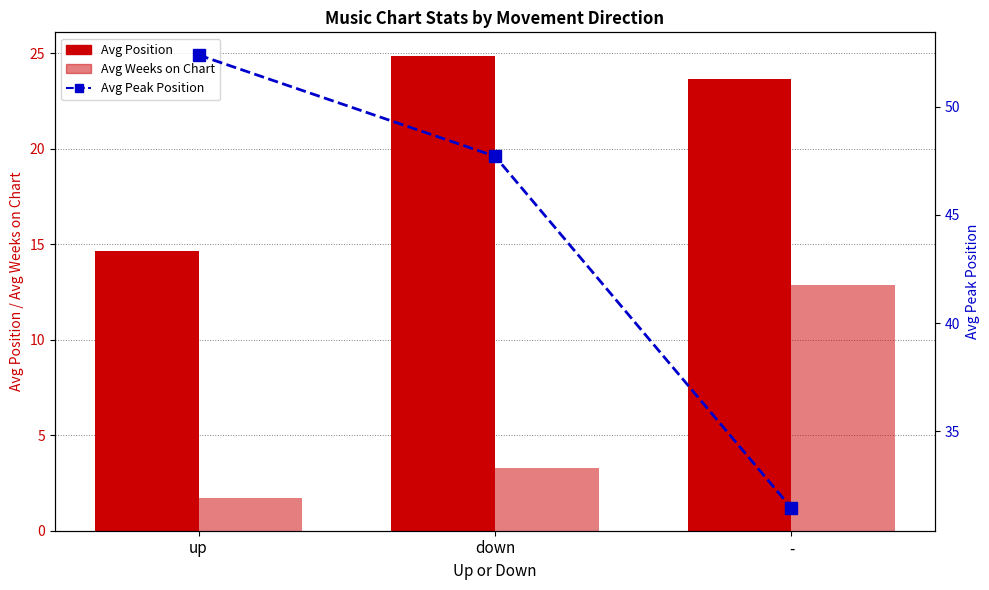

What is the difference between the highest and lowest values at up?

50.7